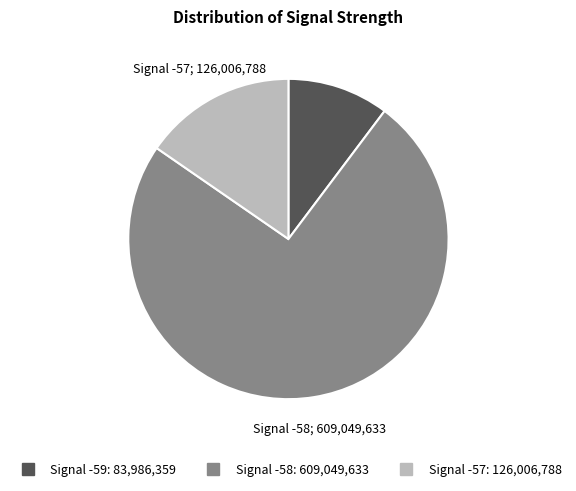

Does any single category account for the majority?

Yes